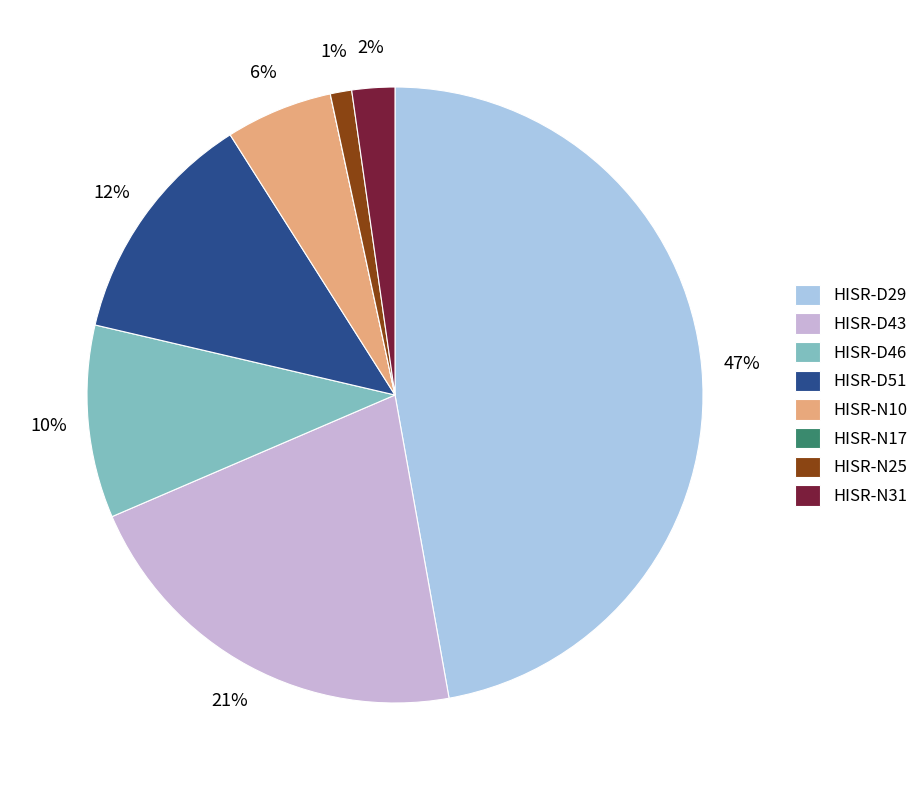

Which category has the biggest portion of the pie?

HISR-D29